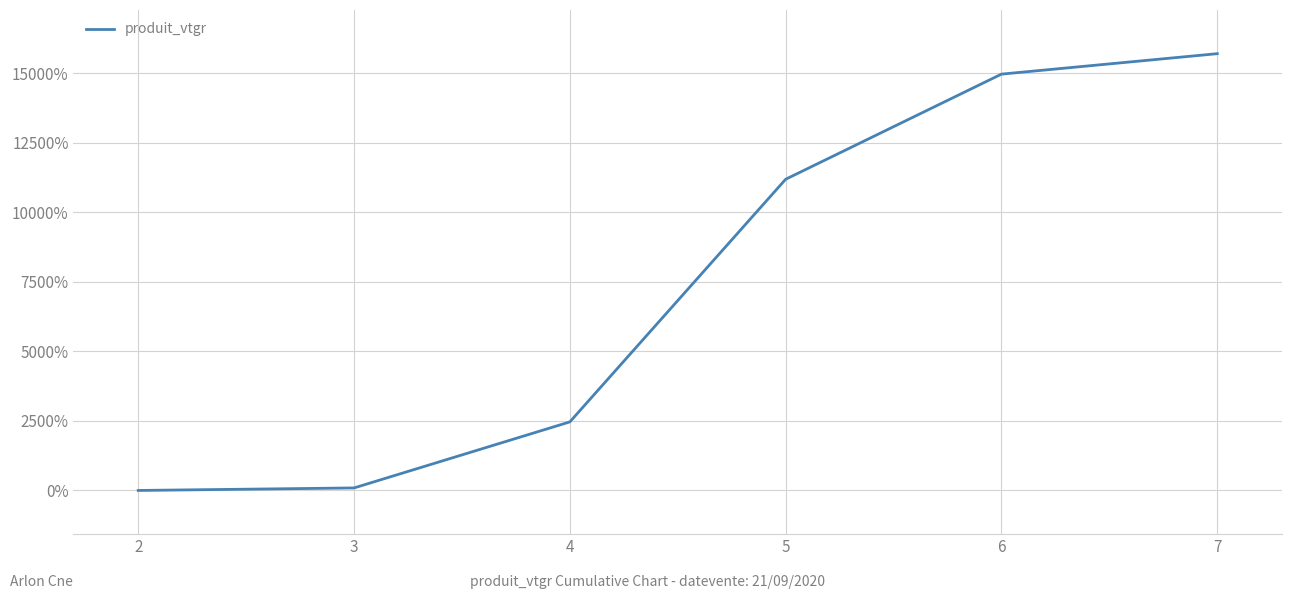

True or false: the data has more than 2 interior local peaks.

False